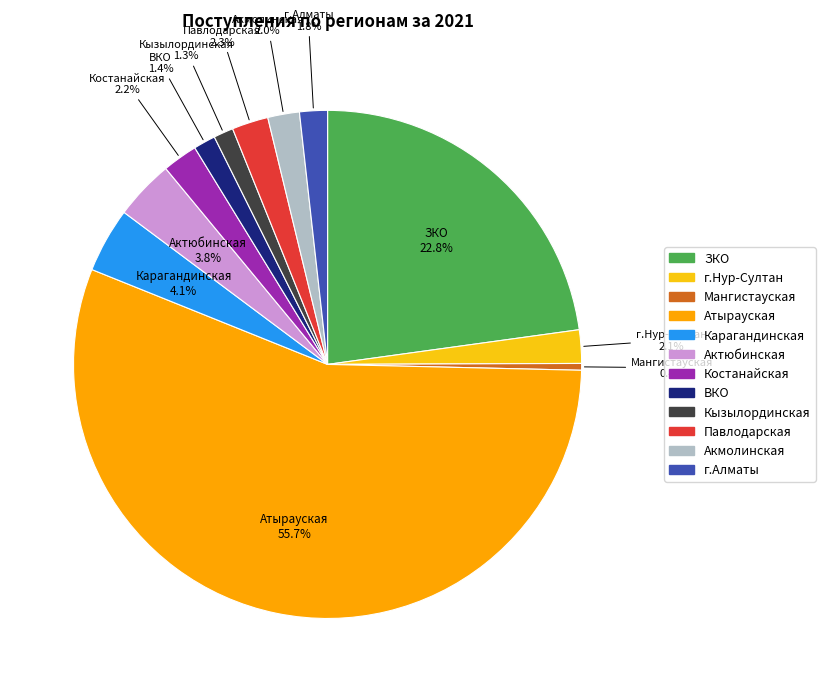

Is г.Алматы the majority of the pie?

No